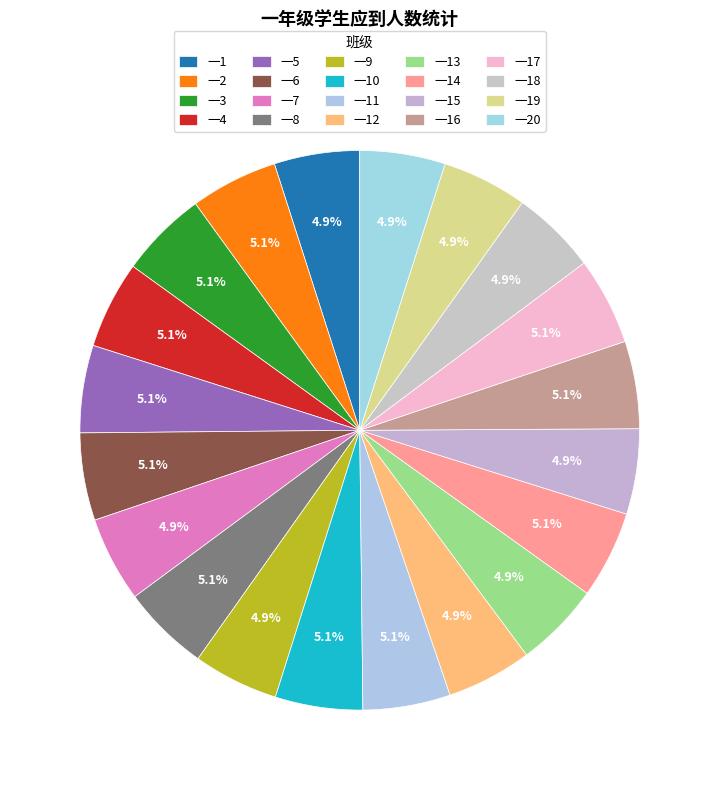

What is the smallest slice in the pie chart?

一1